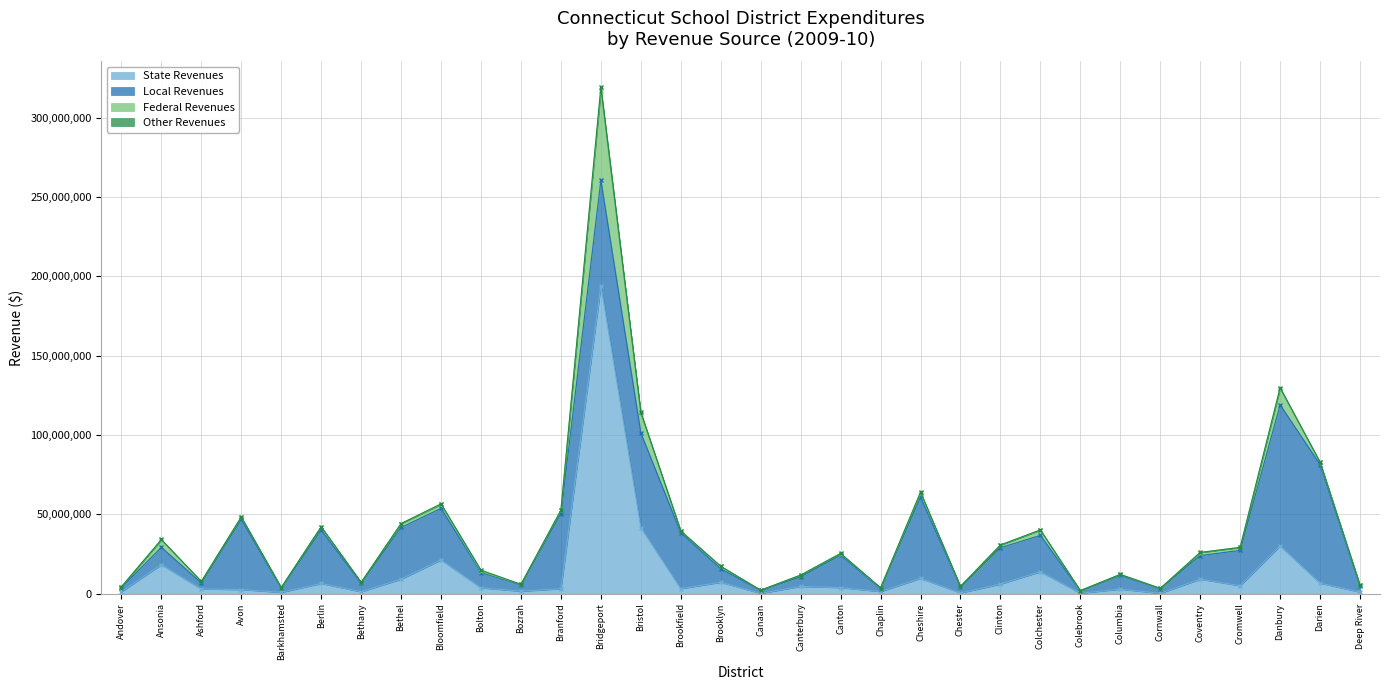

Where do State Revenues and Local Revenues first cross each other?

Andover and Ansonia